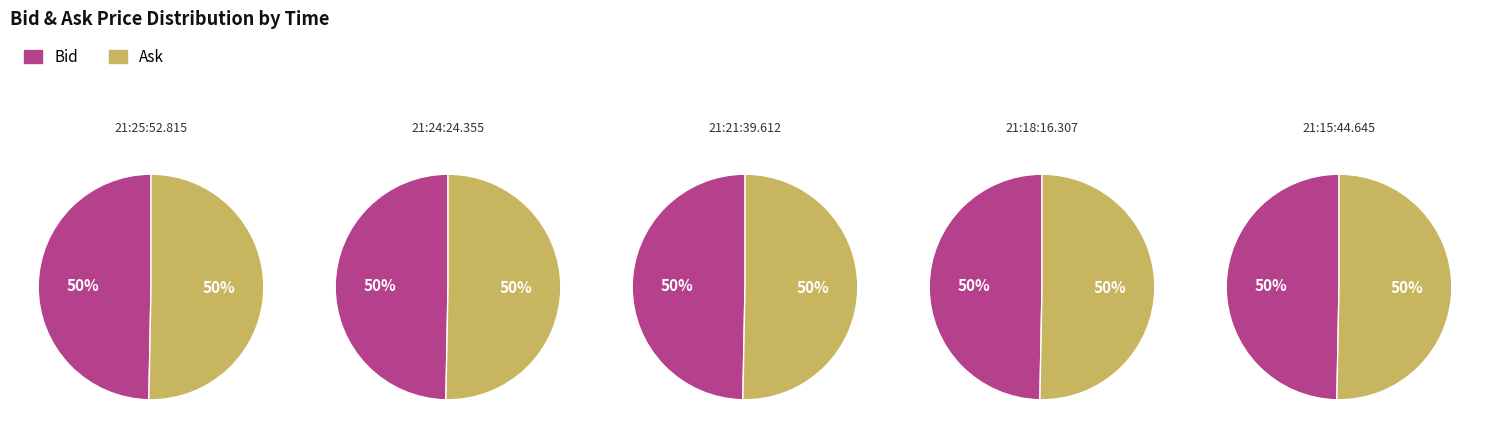

Rank the series by their average value, from highest to lowest.

Ask, Bid